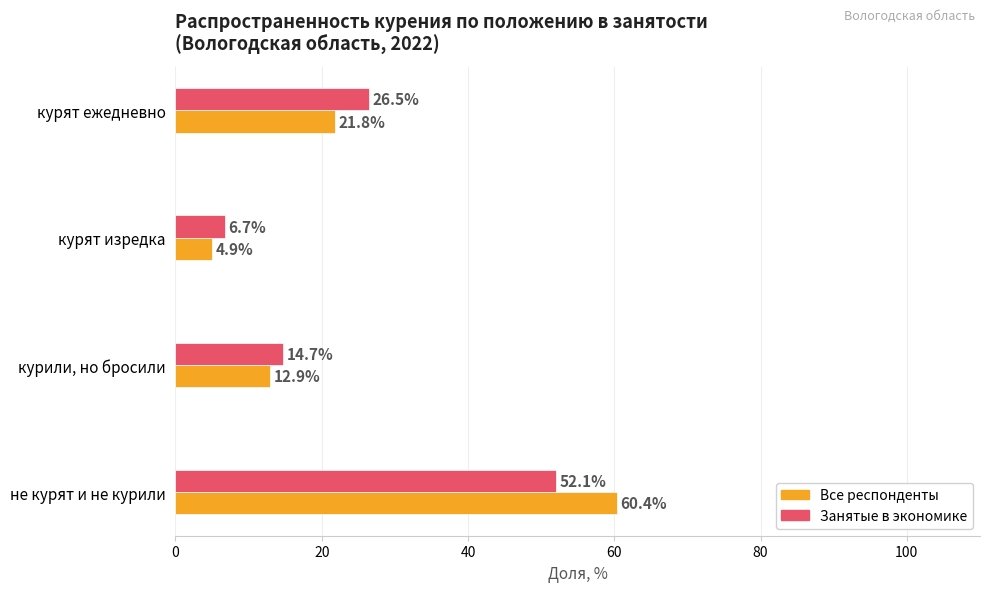

Where is Занятые в экономике nearest to the value 29?

курят ежедневно